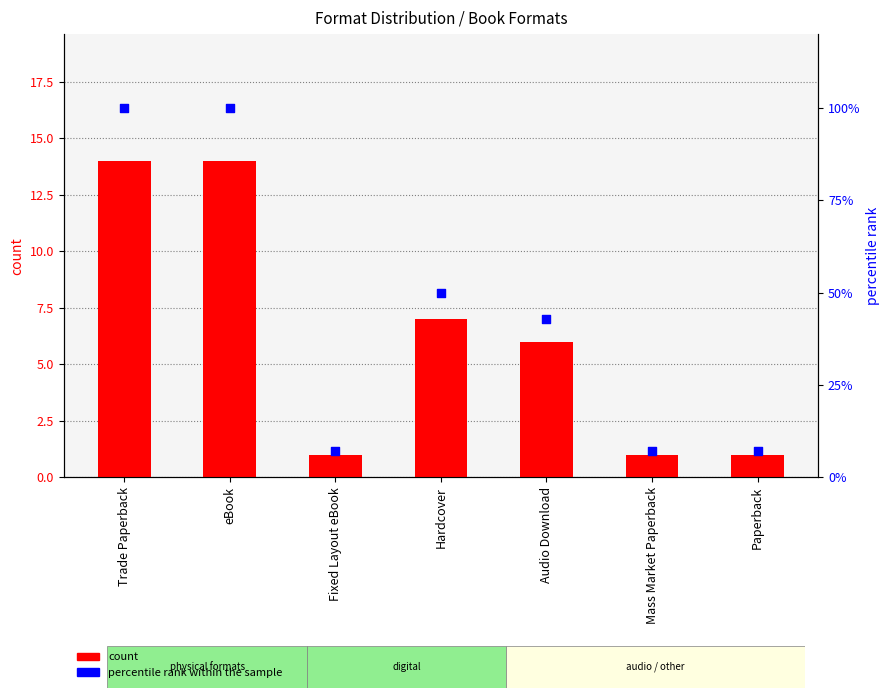

At how many categories does at least one series exceed 96?

2